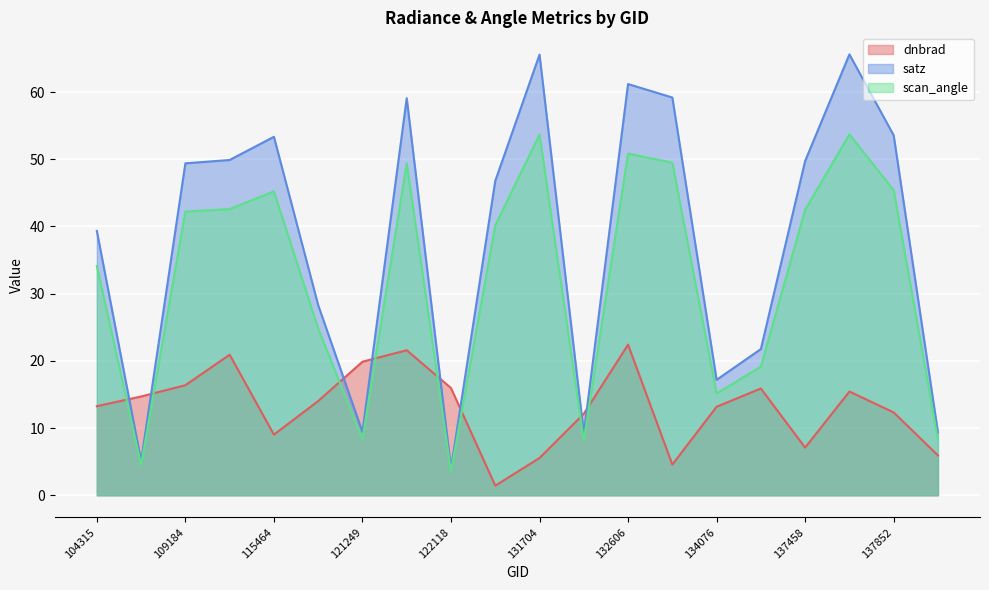

Which category has the highest value in the scan_angle series?

6551